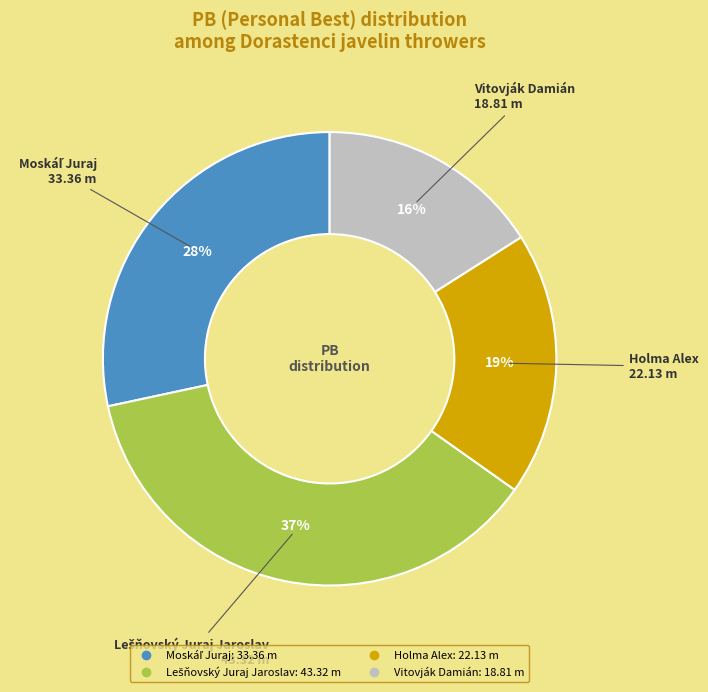

To the nearest percent, what is the average slice percentage?

25%